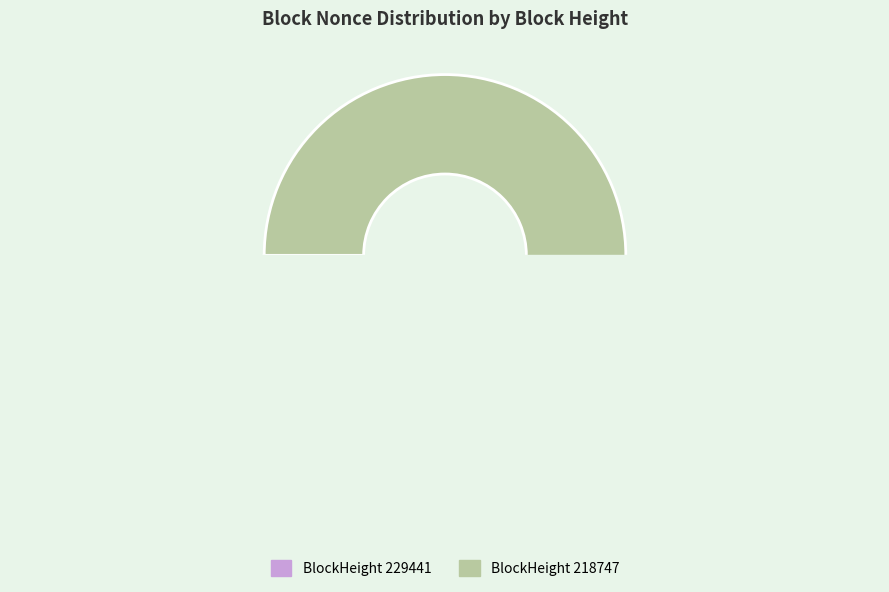

What is the smallest slice in the pie chart?

229441